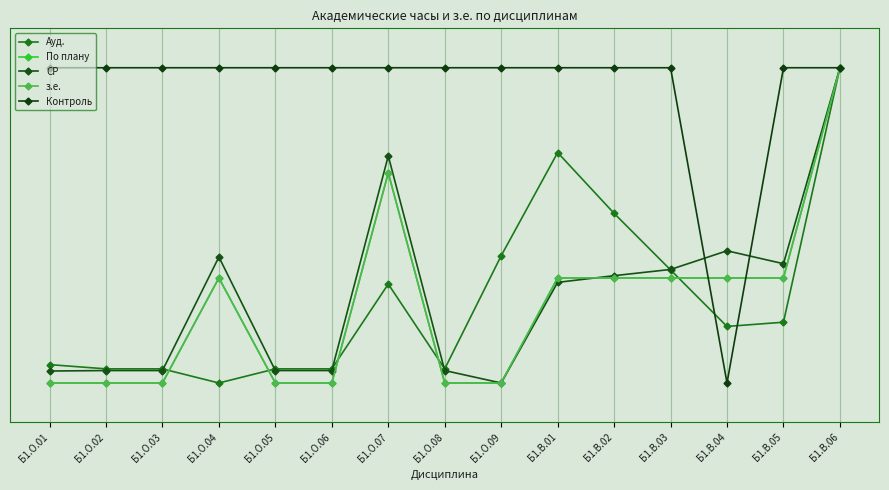

Between Б1.В.03 and Б1.О.06, which is larger?

Б1.В.03